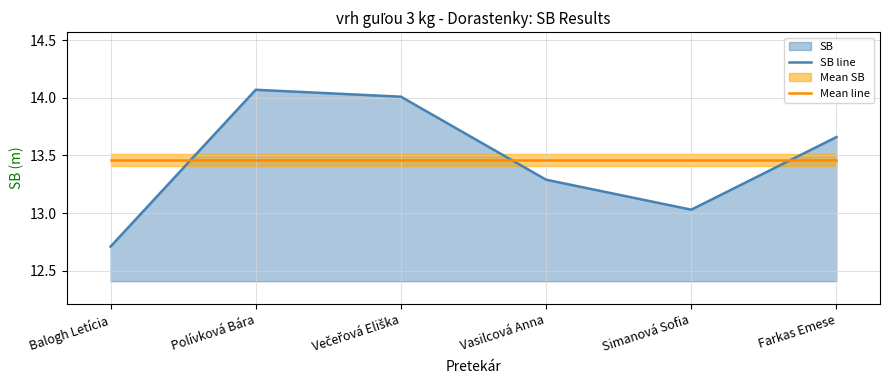

What is the label of the 4th point from the right?

Večeřová Eliška